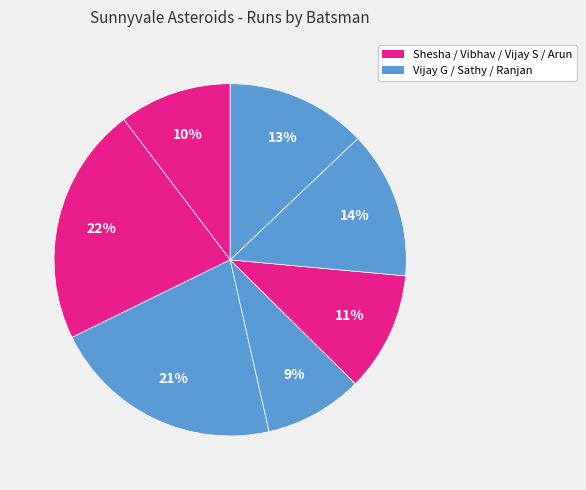

Is there any slice that represents more than half of the pie?

No